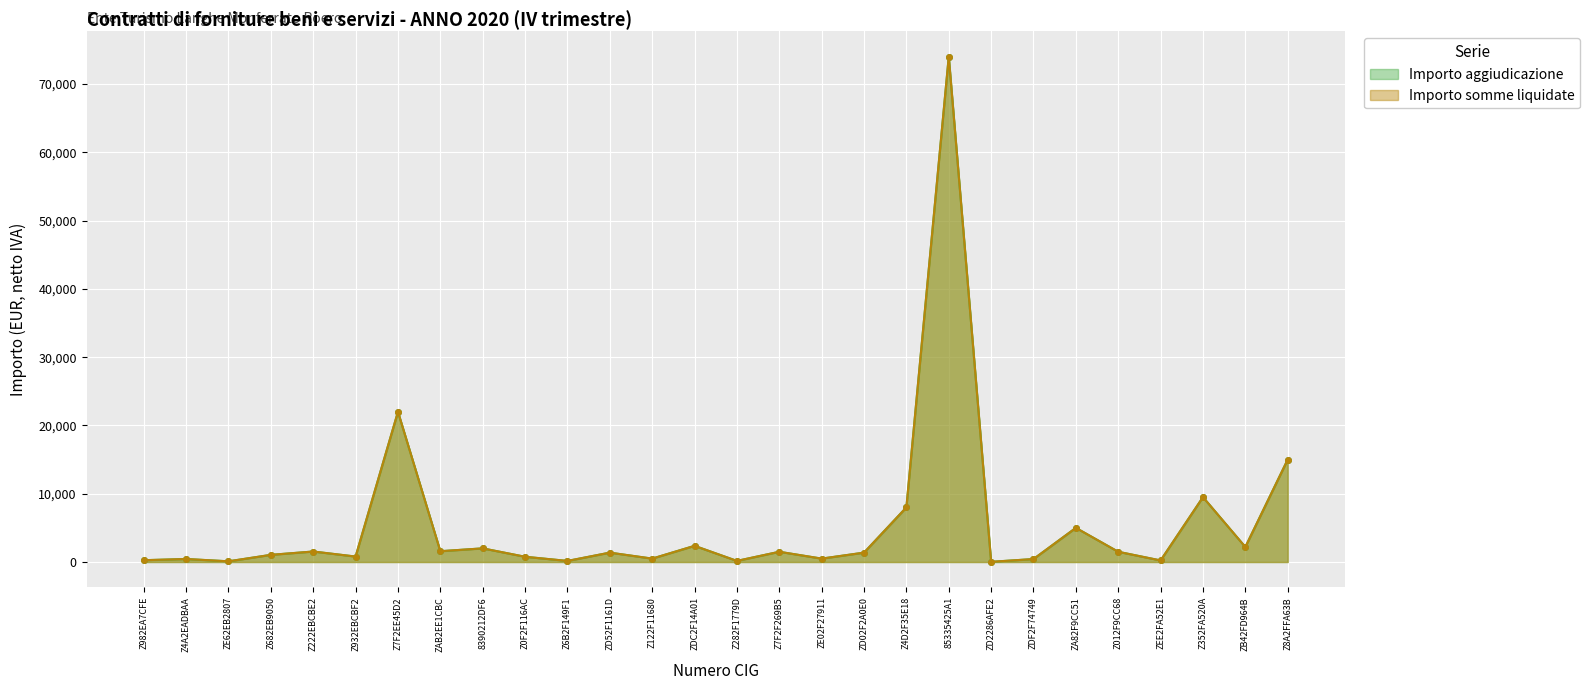

Between Z122F11680 and Z012F9CC68, which series saw the biggest shift?

Importo aggiudicazione